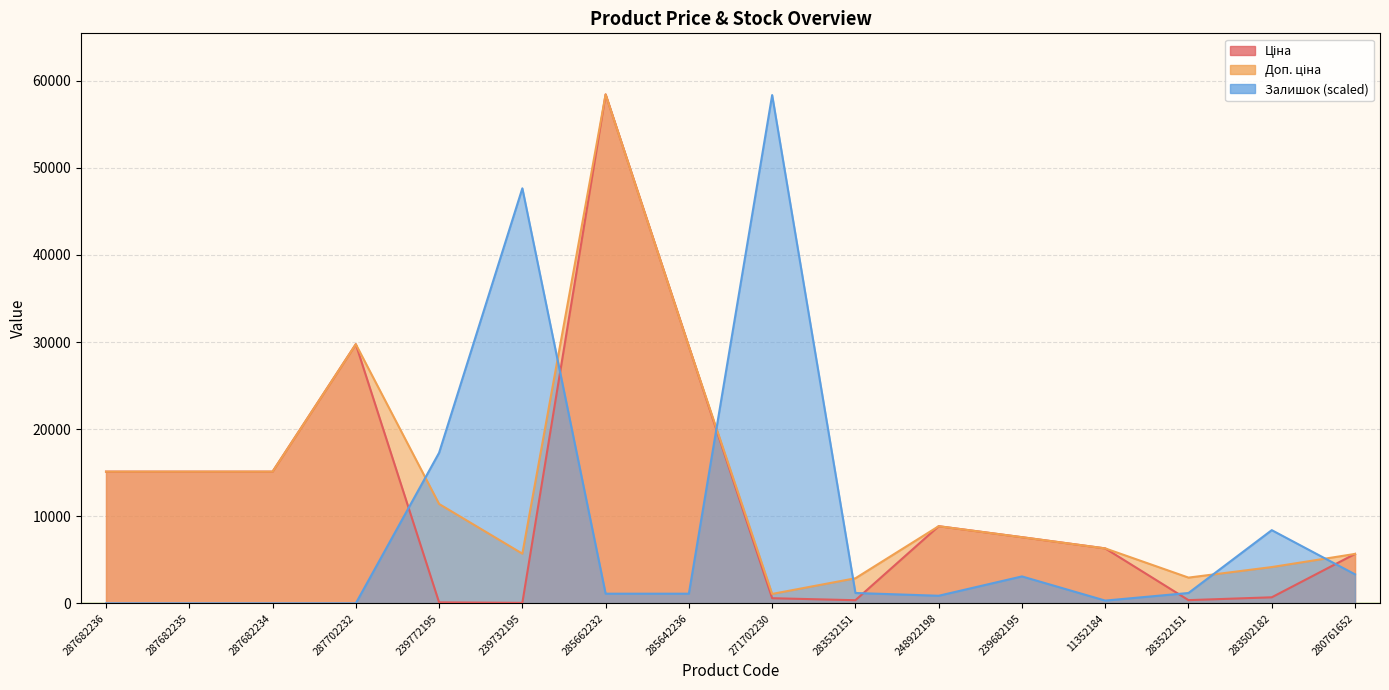

What is the difference between the maximum and second lowest values in the Ціна series?

58312.4